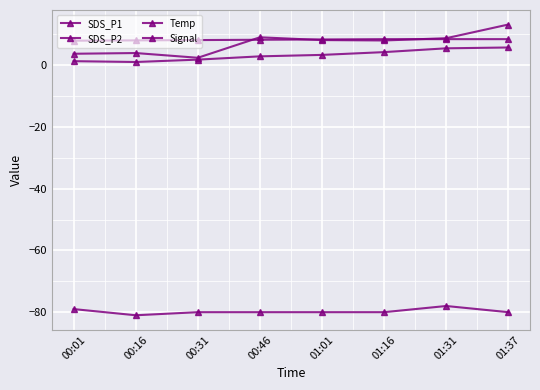

At which category does SDS_P1 reach its first local peak?

00:16